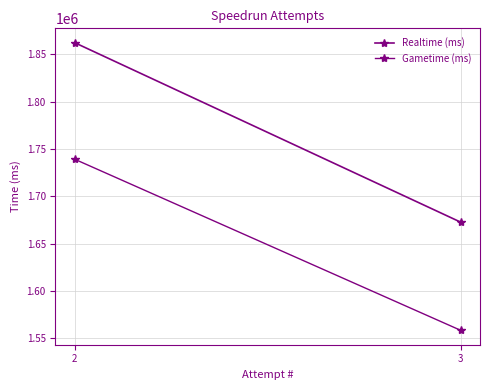

Reading right to left, extract all data points from this chart.

Realtime (ms): 1672666	1862424
Gametime (ms): 1558300	1739200